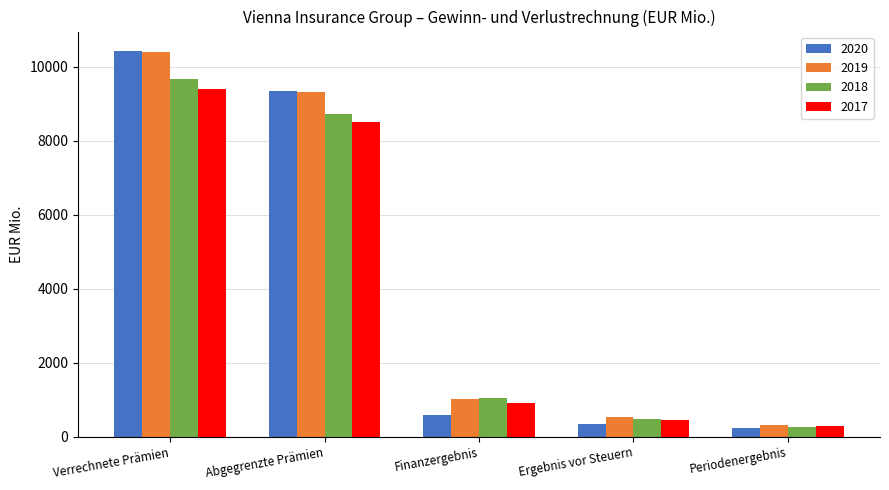

At which label is 2020 closest to 5330?

Abgegrenzte Prämien